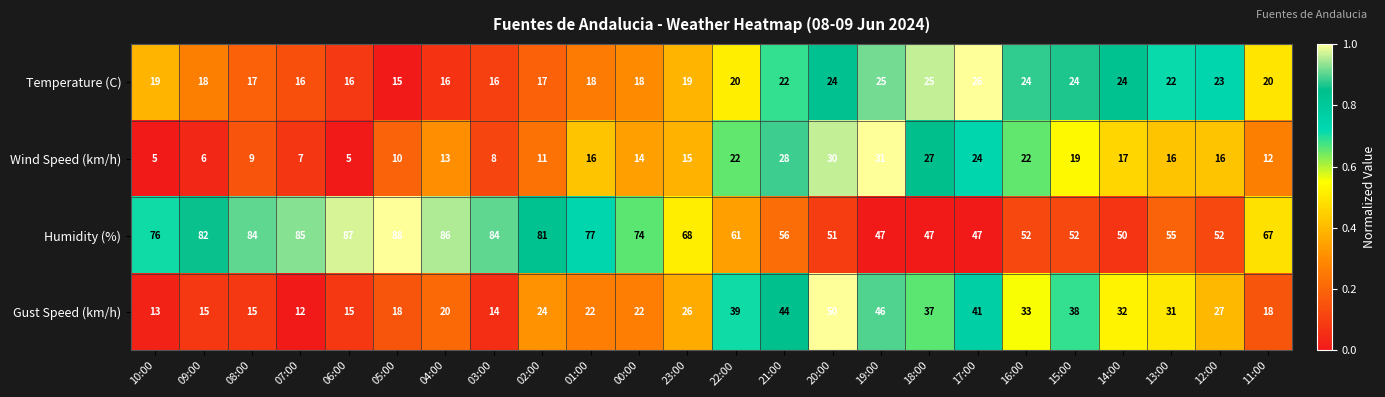

What is the total value across all series at 02:00?

133